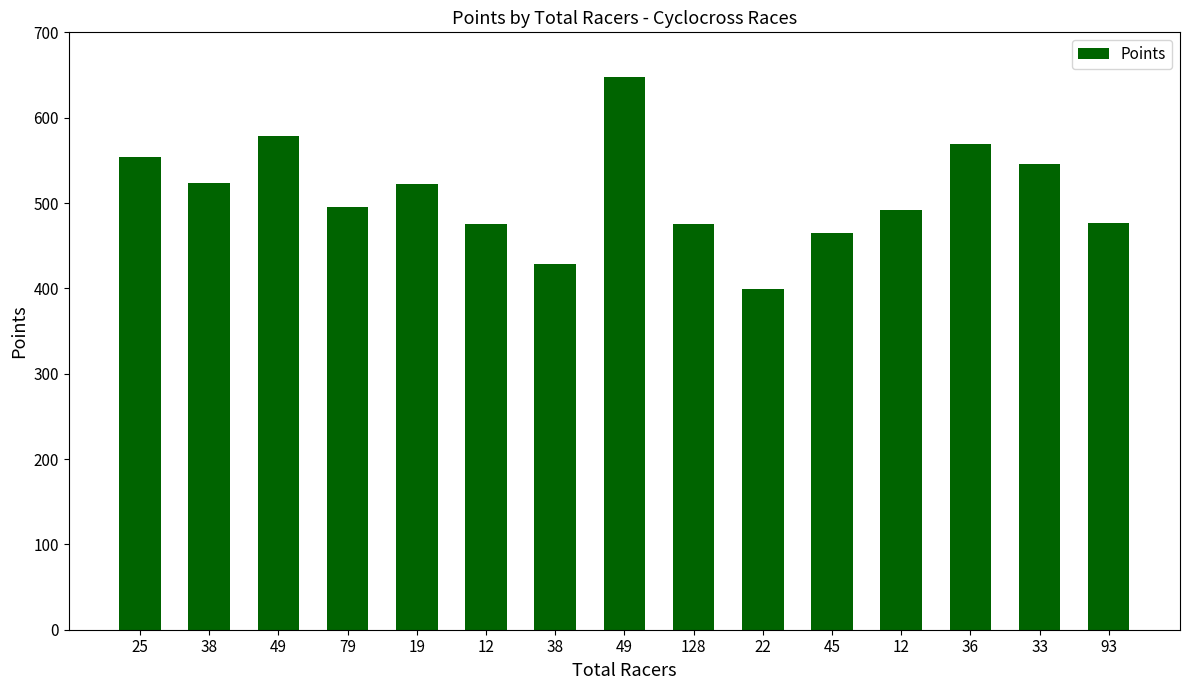

What is the label of the 9th bar from the right?

38